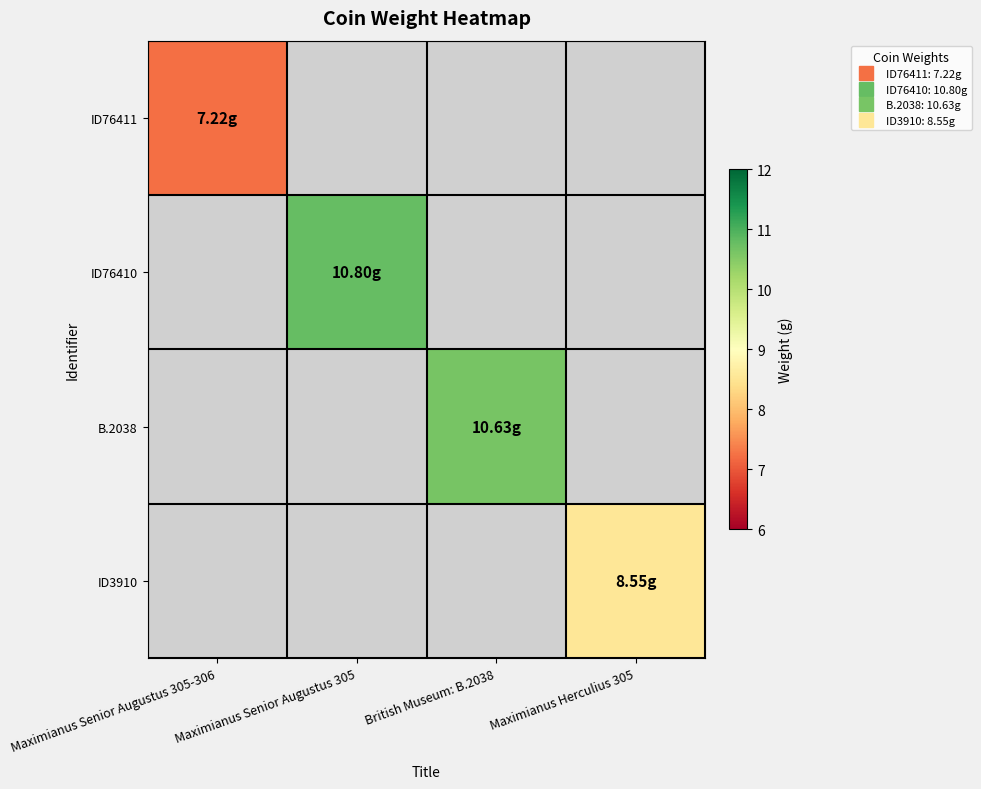

What is the smallest value displayed?

7.2